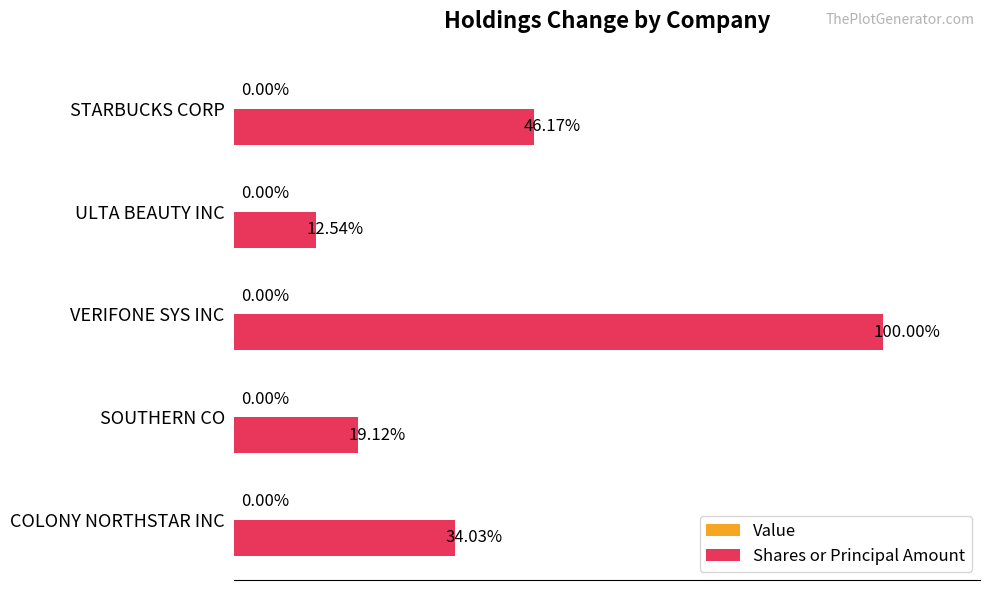

Which has a higher value, STARBUCKS CORP or COLONY NORTHSTAR INC?

STARBUCKS CORP